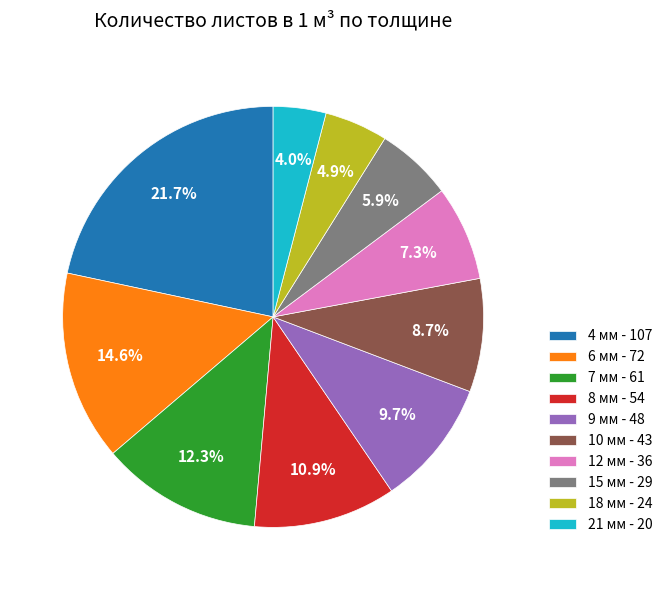

What is the largest slice in the pie chart?

4 мм